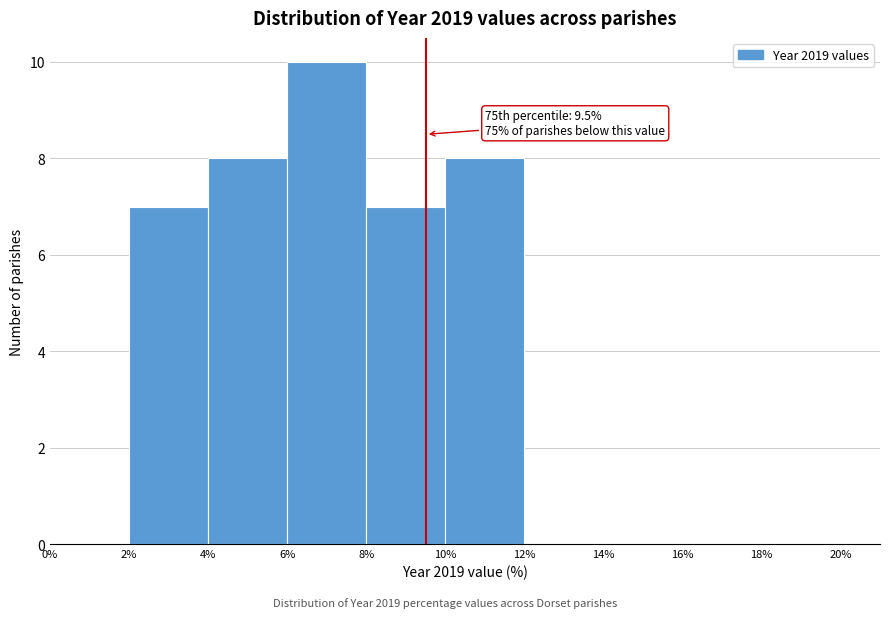

Which range on the x-axis has the tallest bar?

6% to 8%